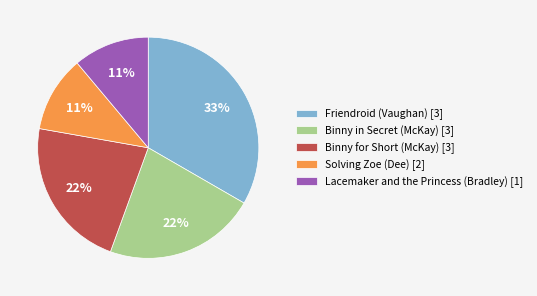

Is it true that Friendroid (Vaughan) [3] is 42% of the pie?

False